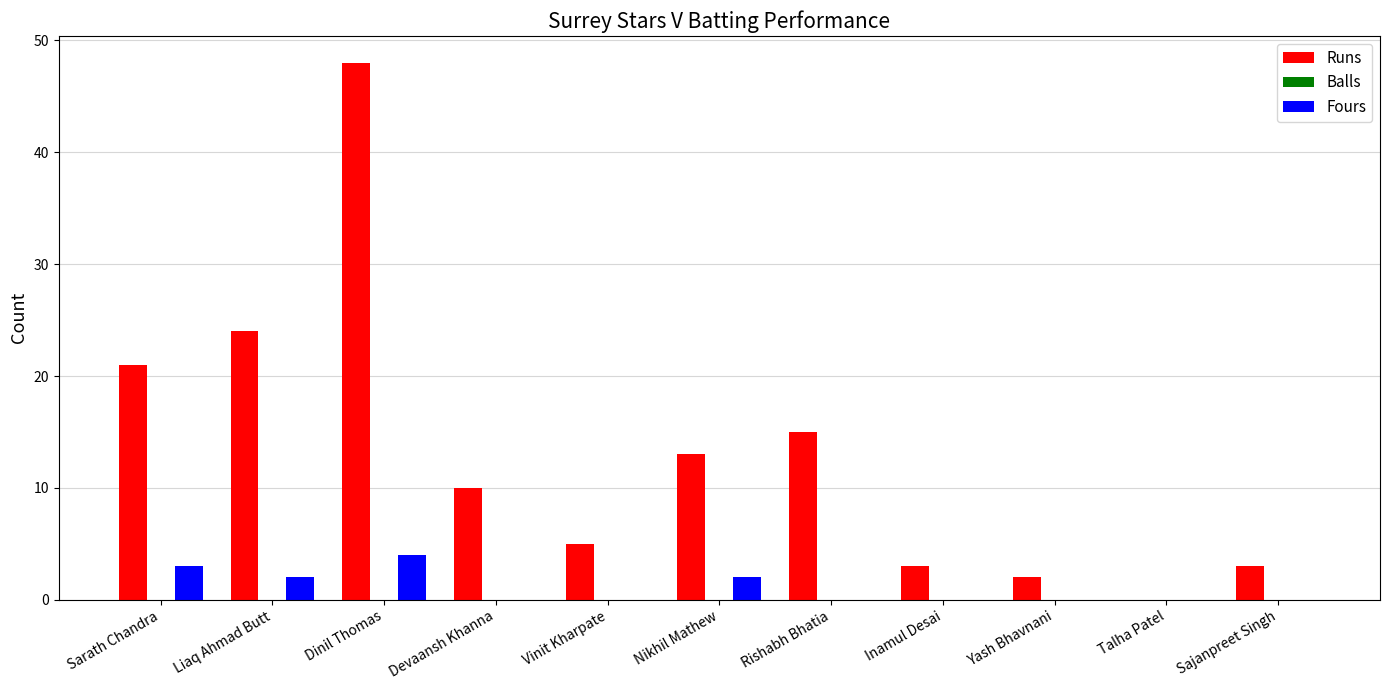

How many groups of bars are there?

11